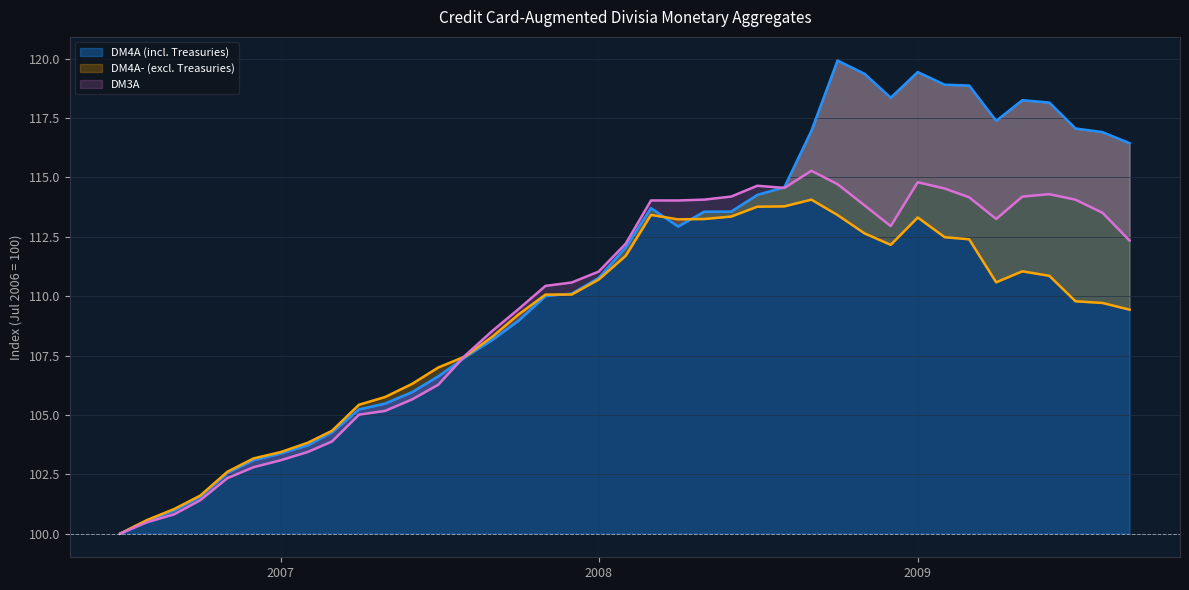

Which has a higher value, 2008-06-01 or 2007-09-01?

2008-06-01